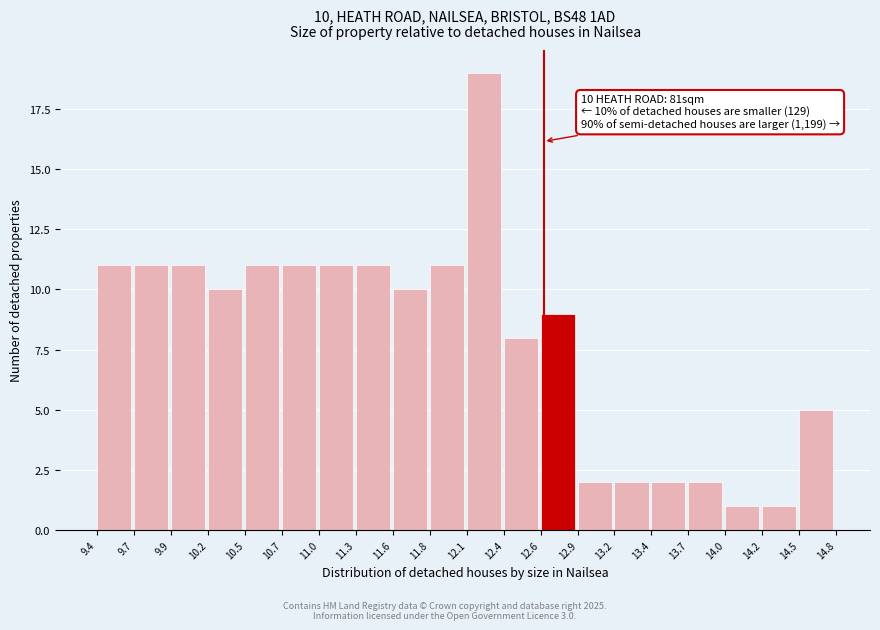

Over which range of the x-axis is the bar tallest?

12.1 to 12.4